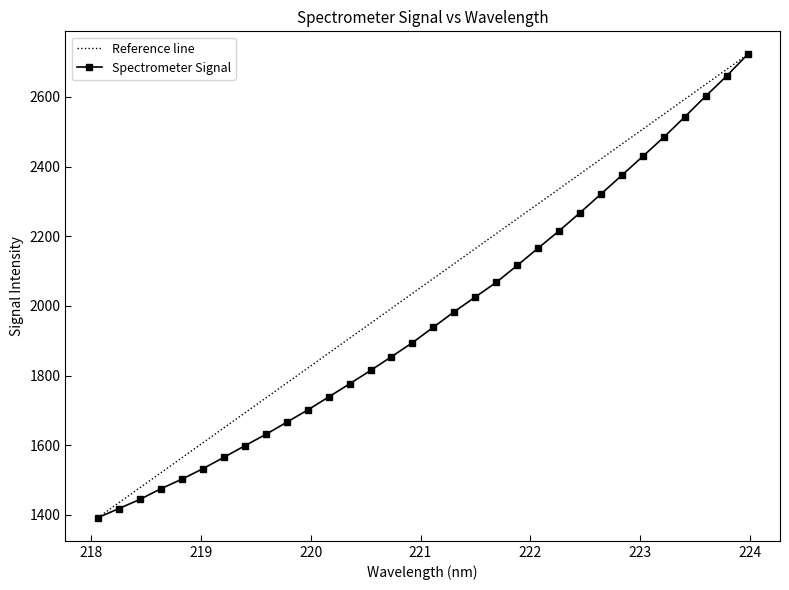

Does the chart have visible grid lines?

No